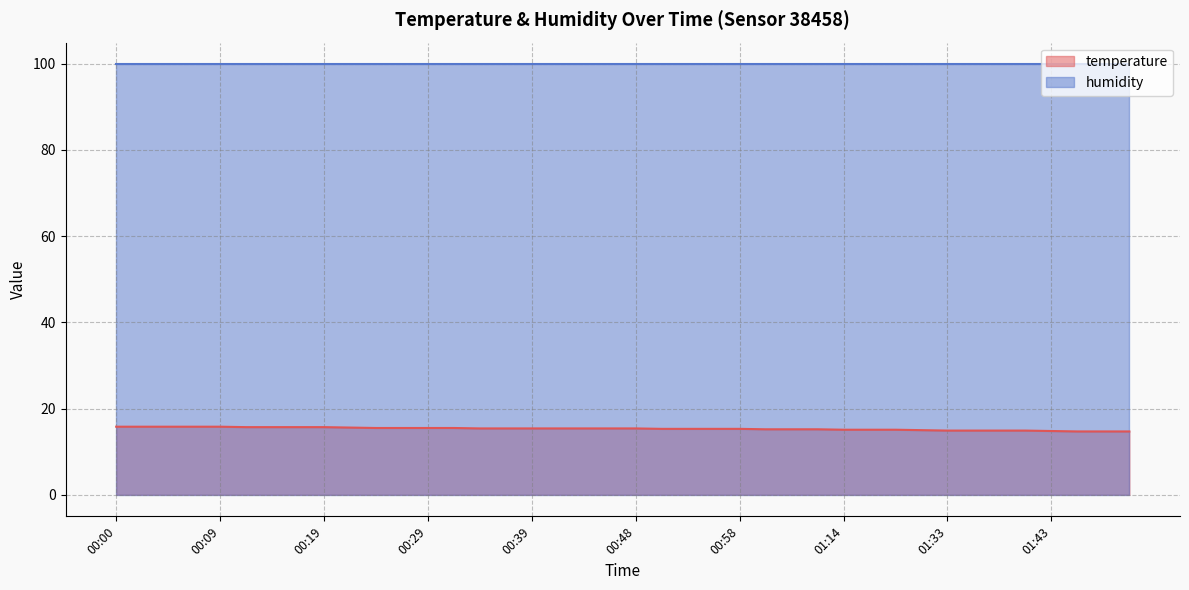

Does the chart display data point markers on the line(s)?

No